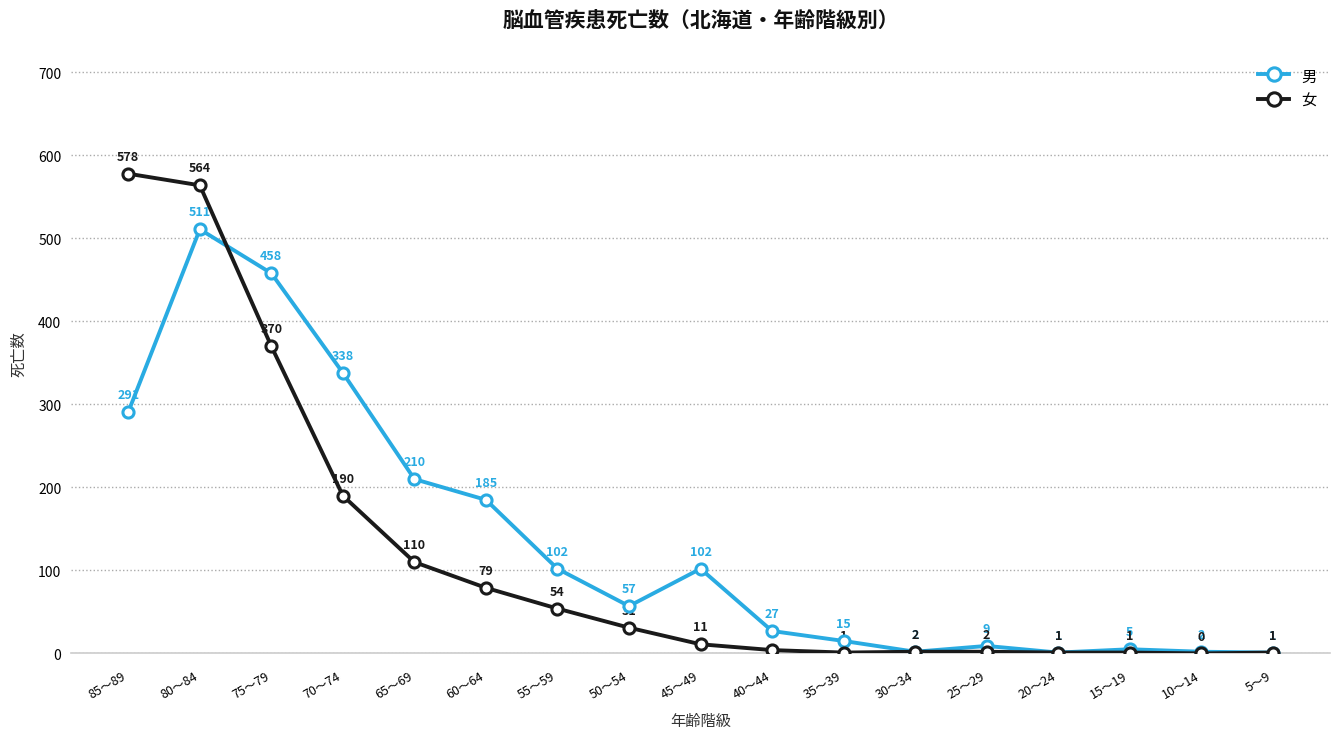

True or false: 男 has a value of 446 at 85～89.

False